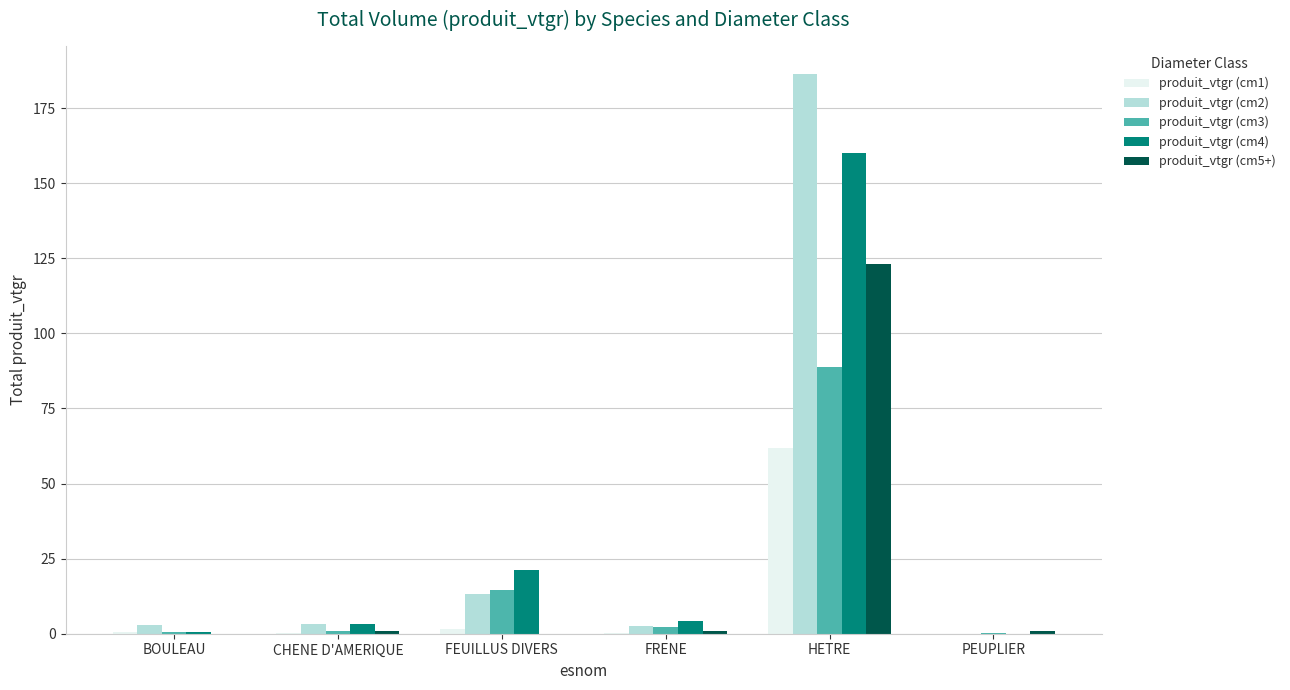

At which label is produit_vtgr (cm3) closest to 44?

FEUILLUS DIVERS